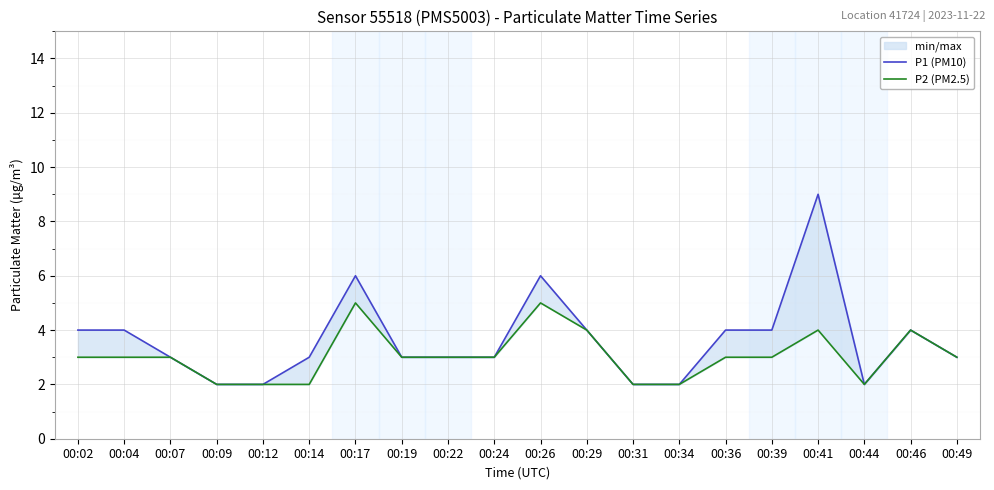

Rank the series by their maximum value, from highest to lowest.

P1 (PM10), P2 (PM2.5)